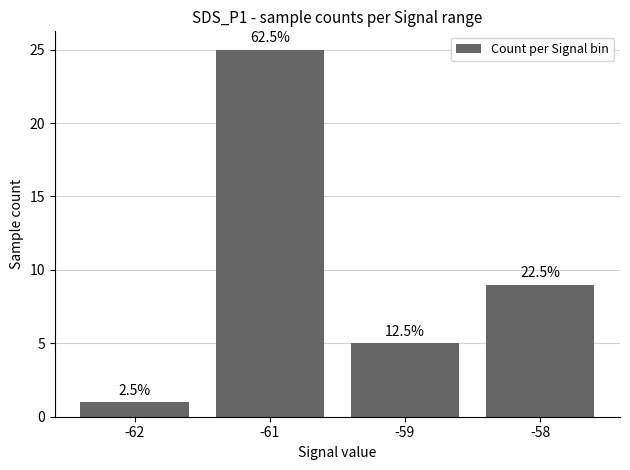

Are the bars horizontal?

No